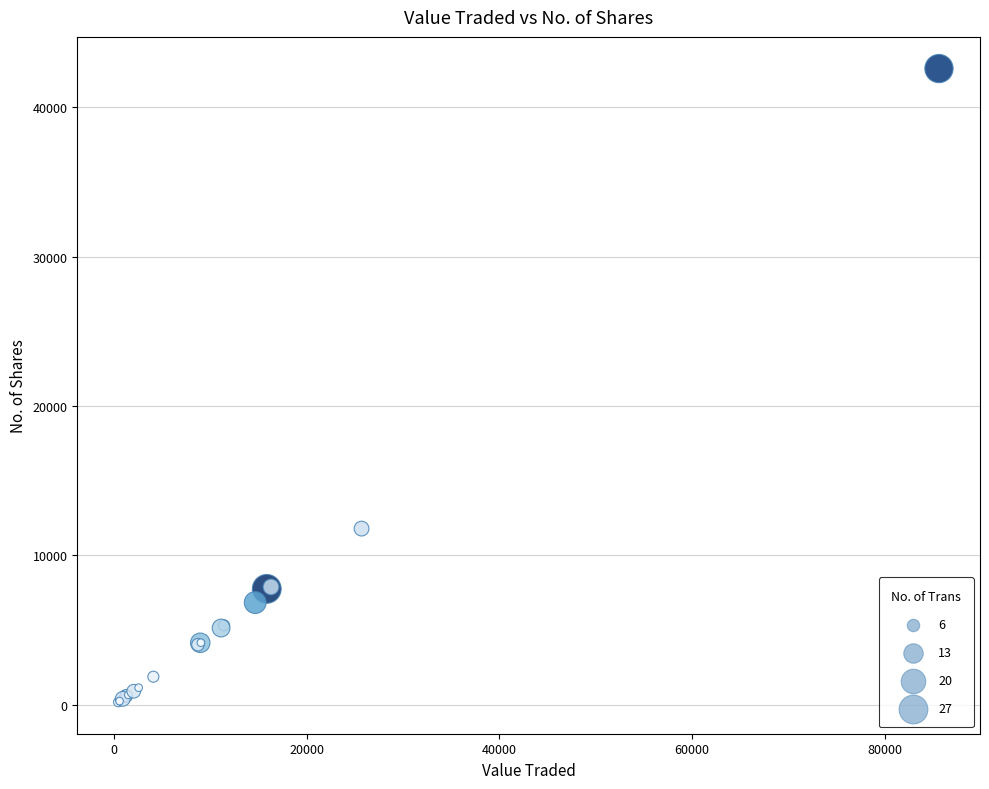

What Y value in the scatter plot is closest to 21384?

11796